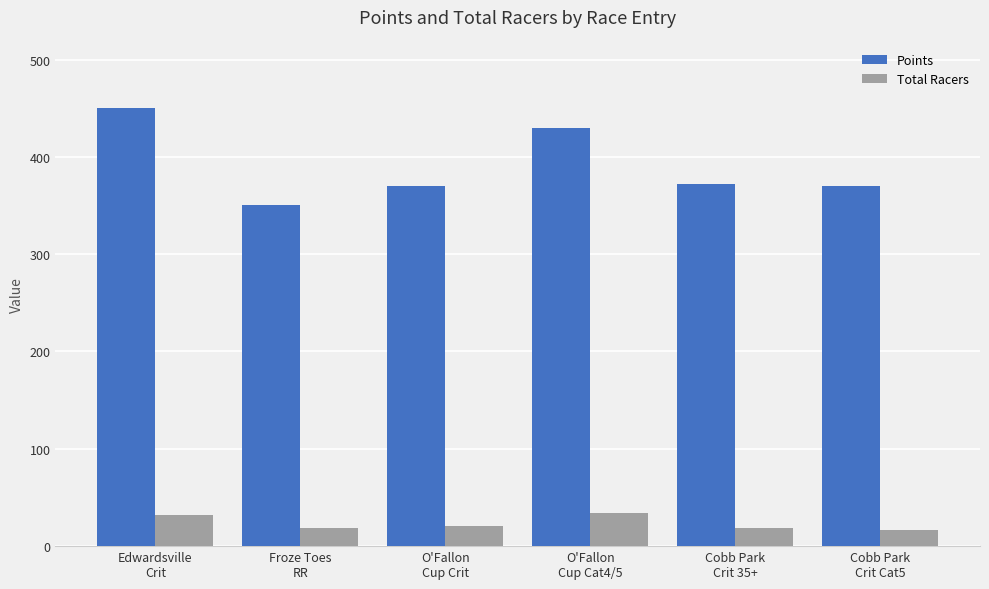

What are all the series names shown in the legend?

Points, Total Racers